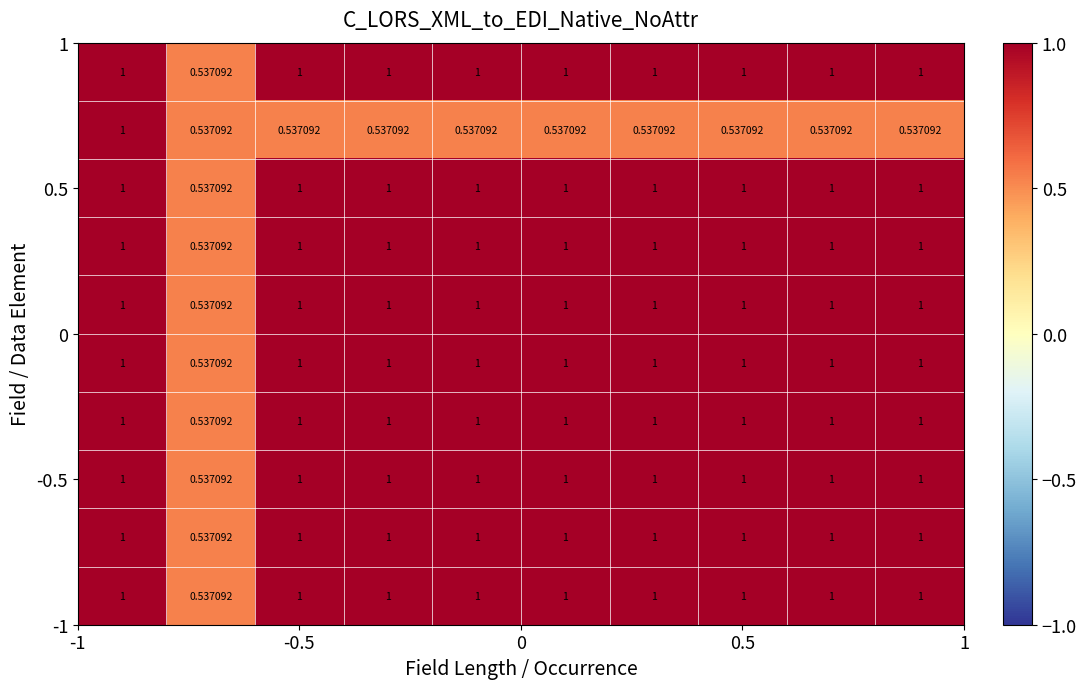

How many categories are shown in the chart?

10